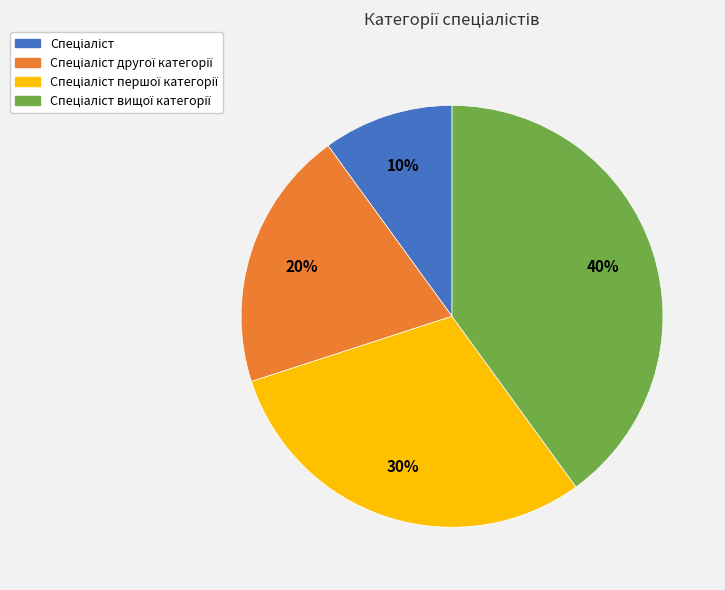

To the nearest percent, what is the difference between the largest and smallest slice percentages?

30%